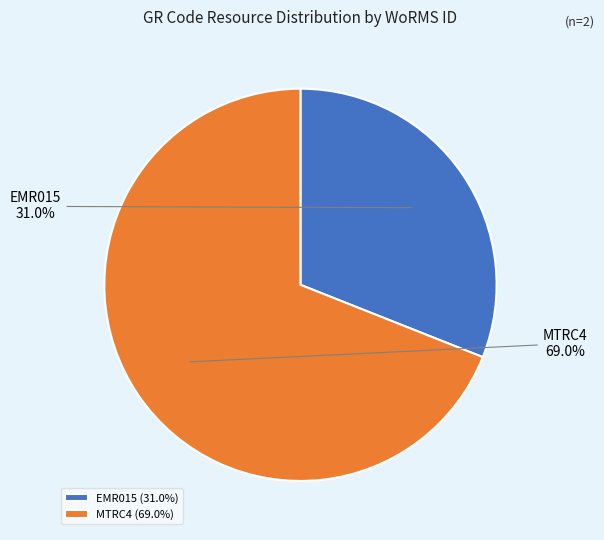

What percentage is the MTRC4 slice, to the nearest percent?

69%